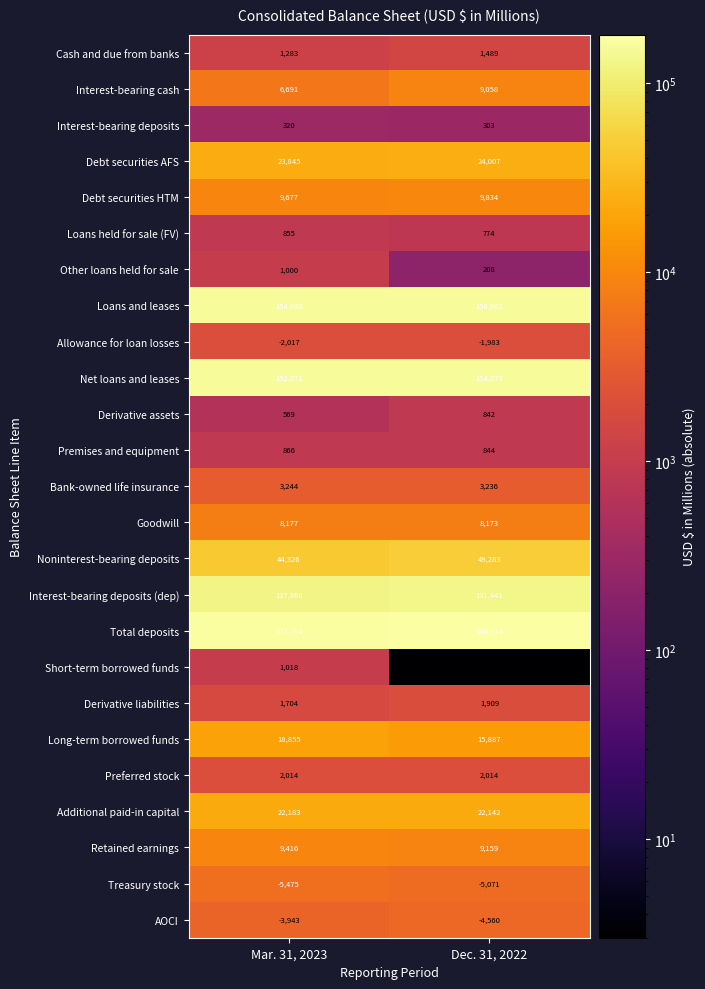

List the series in order of their peak value, highest first.

Total deposits, Loans and leases, Net loans and leases, Interest-bearing deposits (dep), Noninterest-bearing deposits, Debt securities AFS, Additional paid-in capital, Long-term borrowed funds, Debt securities HTM, Retained earnings, Interest-bearing cash, Goodwill, Bank-owned life insurance, Preferred stock, Derivative liabilities, Cash and due from banks, Short-term borrowed funds, Other loans held for sale, Premises and equipment, Loans held for sale (FV), Derivative assets, Interest-bearing deposits, Allowance for loan losses, AOCI, Treasury stock